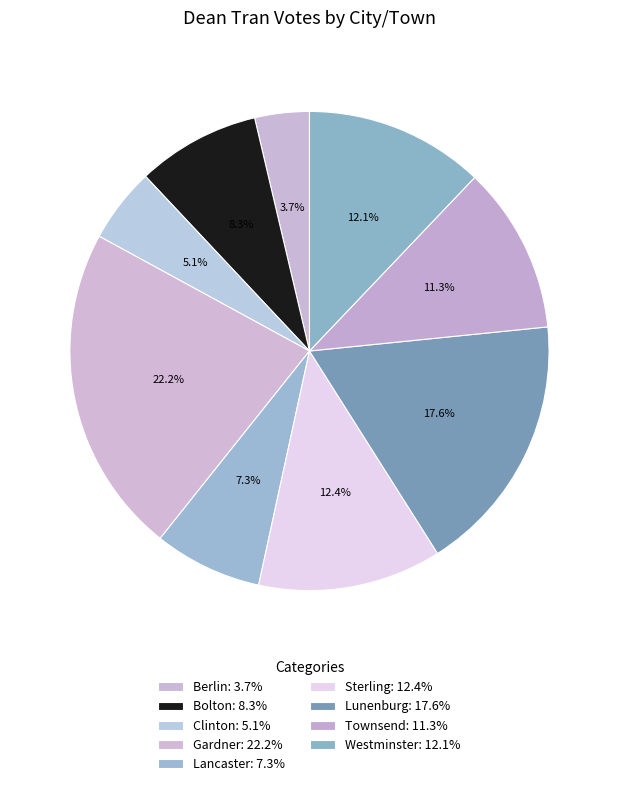

The Clinton slice represents 13% of the pie. True or false?

False